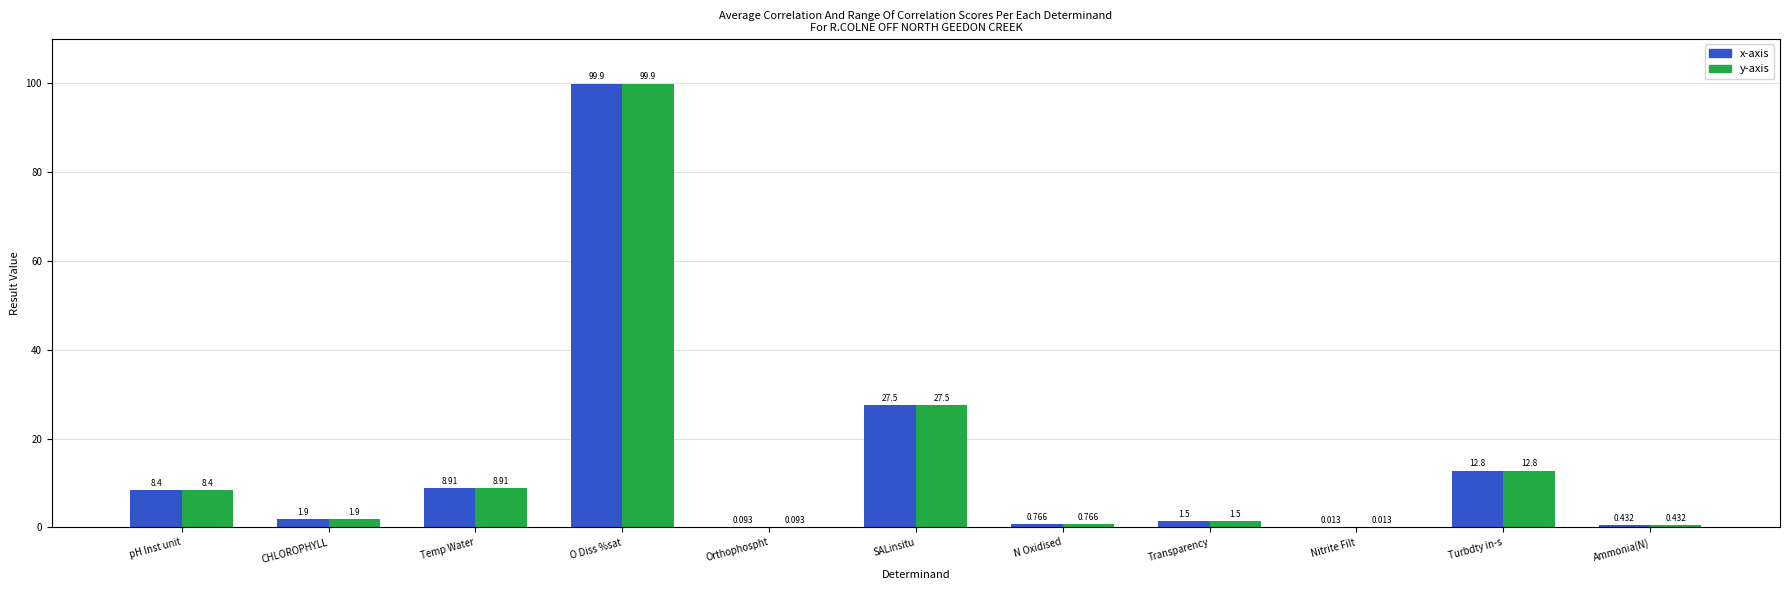

At which label is y-axis closest to 49?

SALinsitu